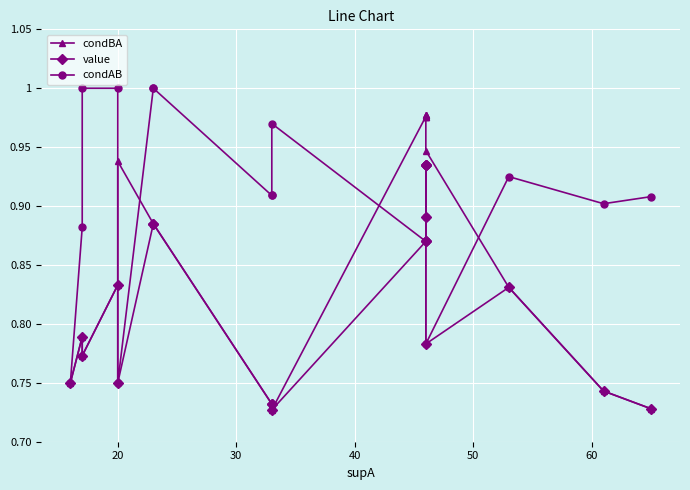

How many lines are shown in the chart?

3